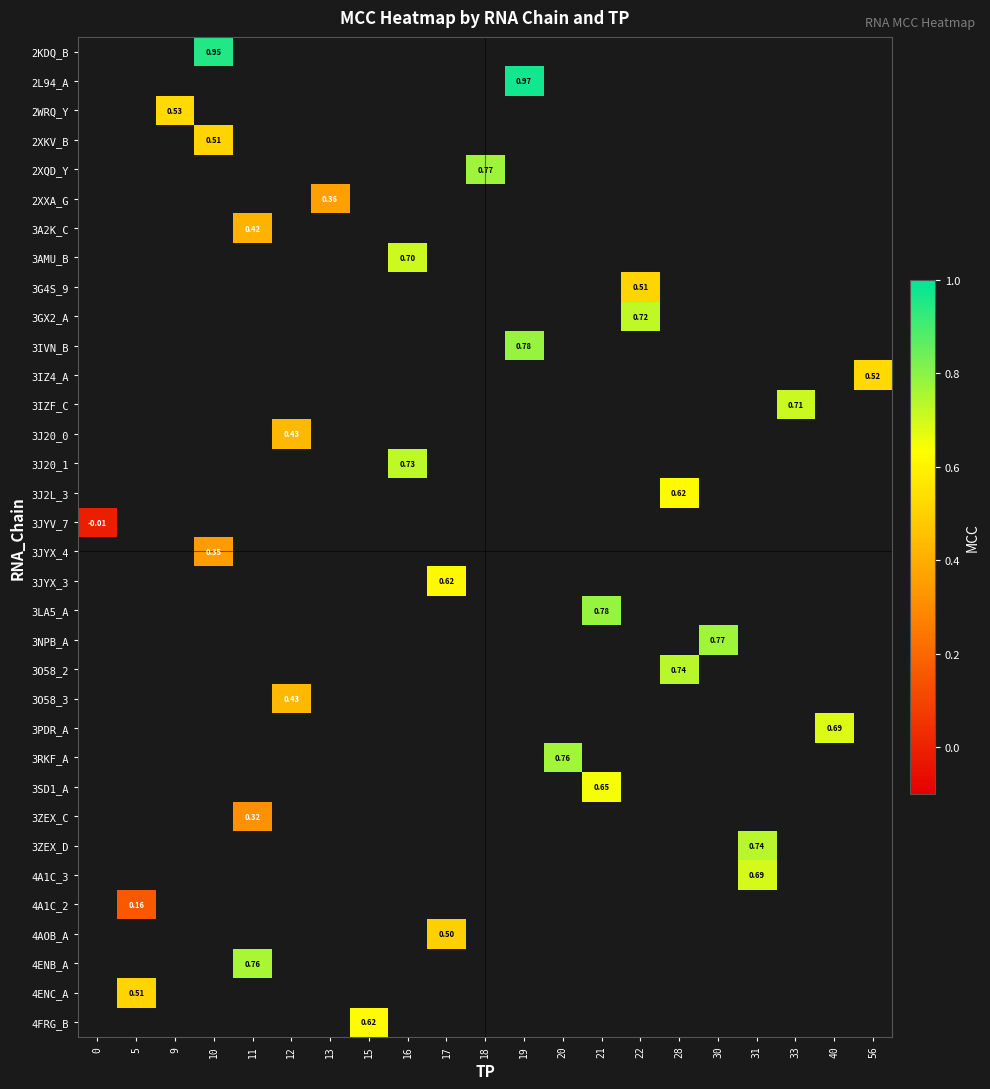

How many categories are shown in the chart?

21